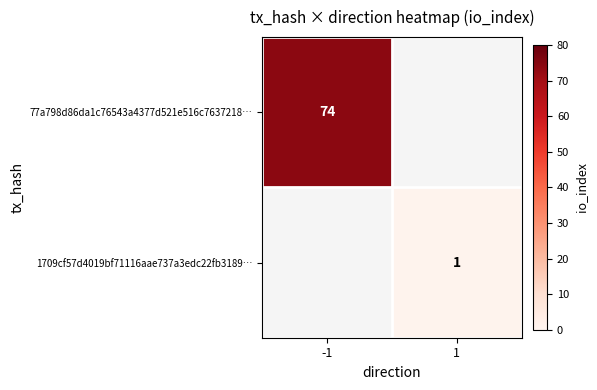

What is the greatest value displayed?

74.0